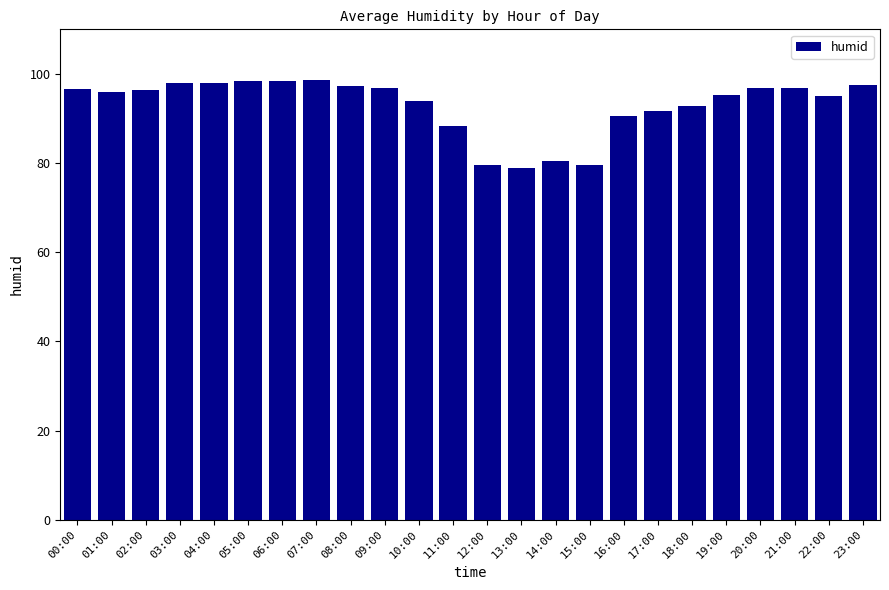

What is the ratio of the value at 12:00 to the value at 21:00?

0.8